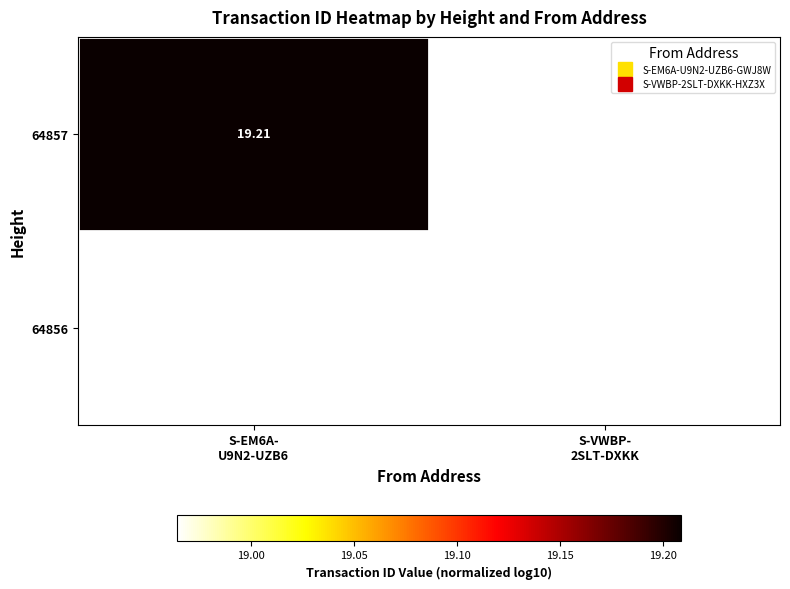

True or false: 64857 has a value of 19.2 at S-EM6A- U9N2-UZB6.

True